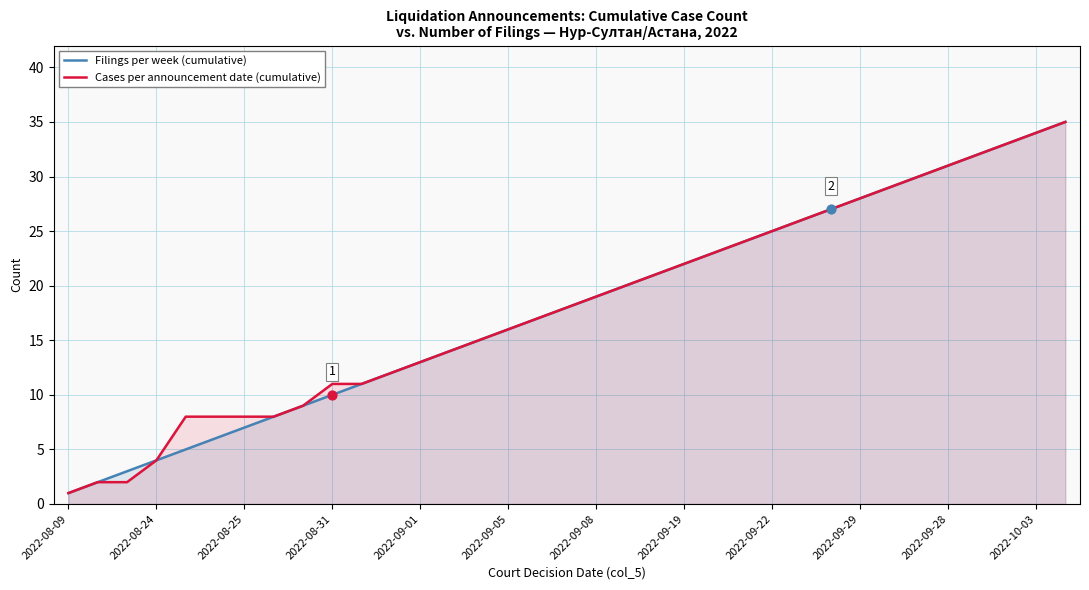

What is the total value across all series at 13?

28